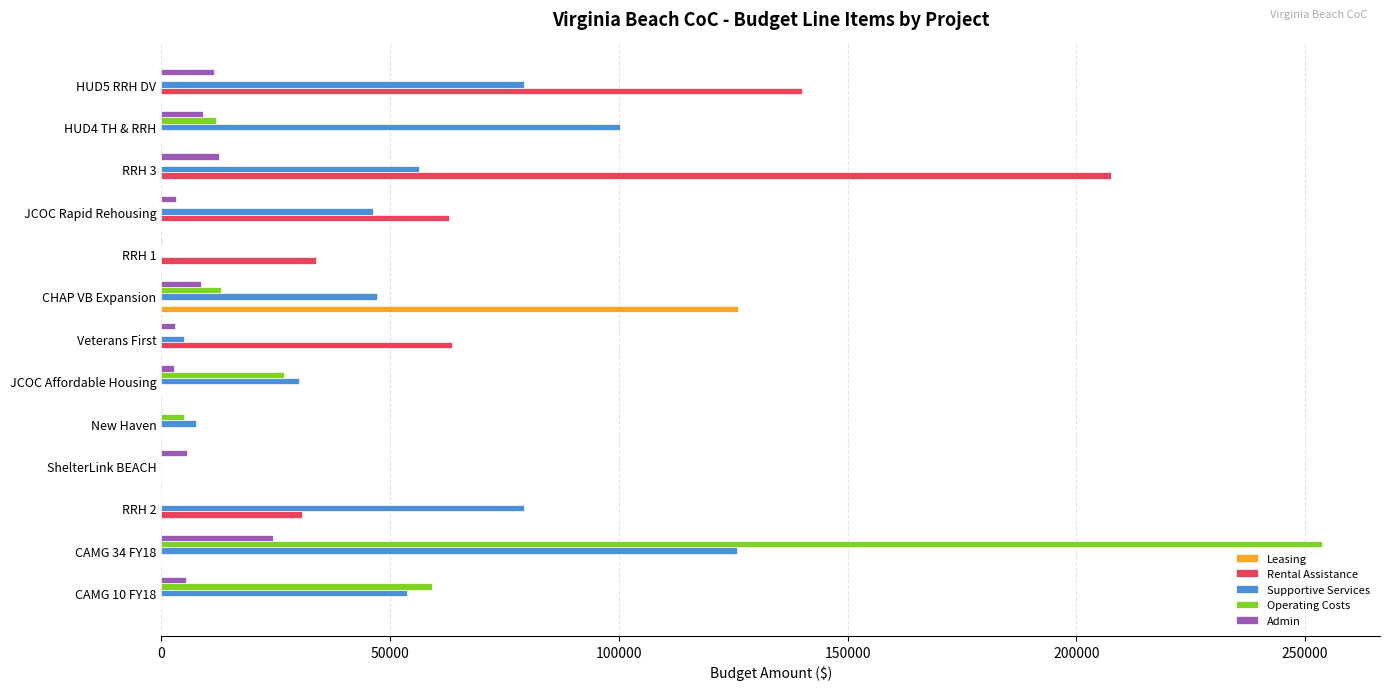

The Admin series shows 8578 at CHAP VB Expansion. True or false?

True